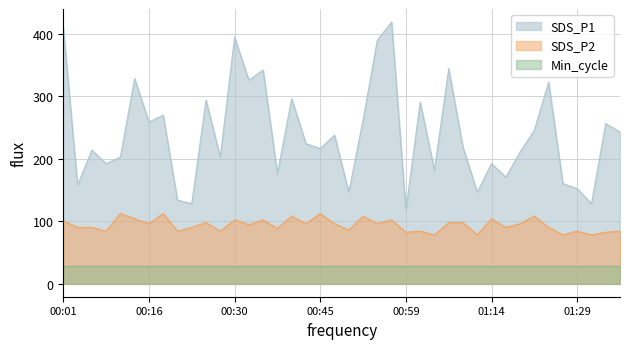

What is the minimum value shown in the chart?

28.0